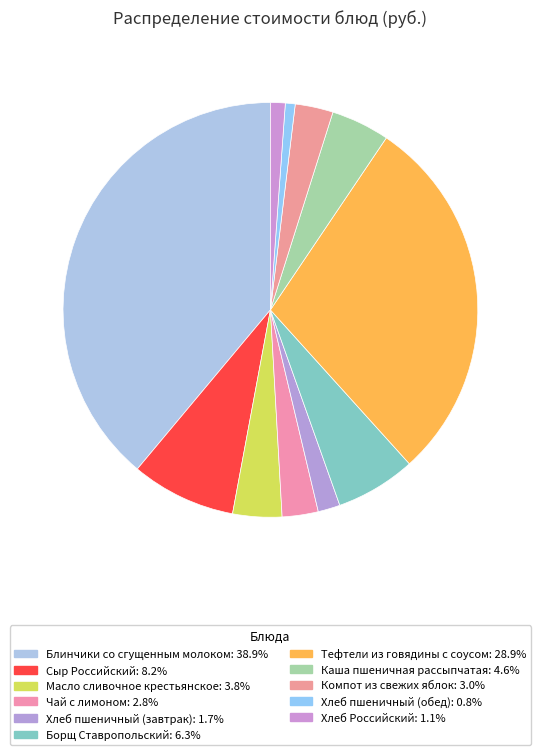

To the nearest percent, what is the difference between the largest and smallest slice percentages?

38%